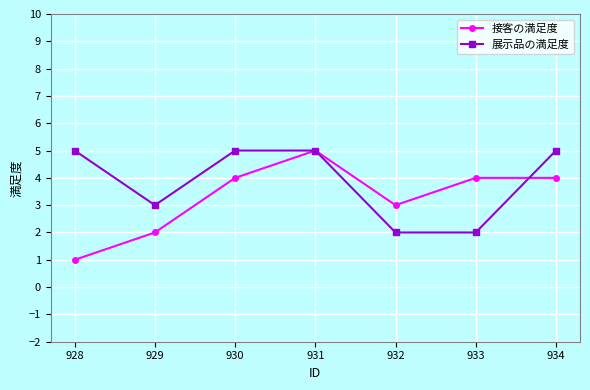

What are all the series names shown in the legend?

接客の満足度, 展示品の満足度